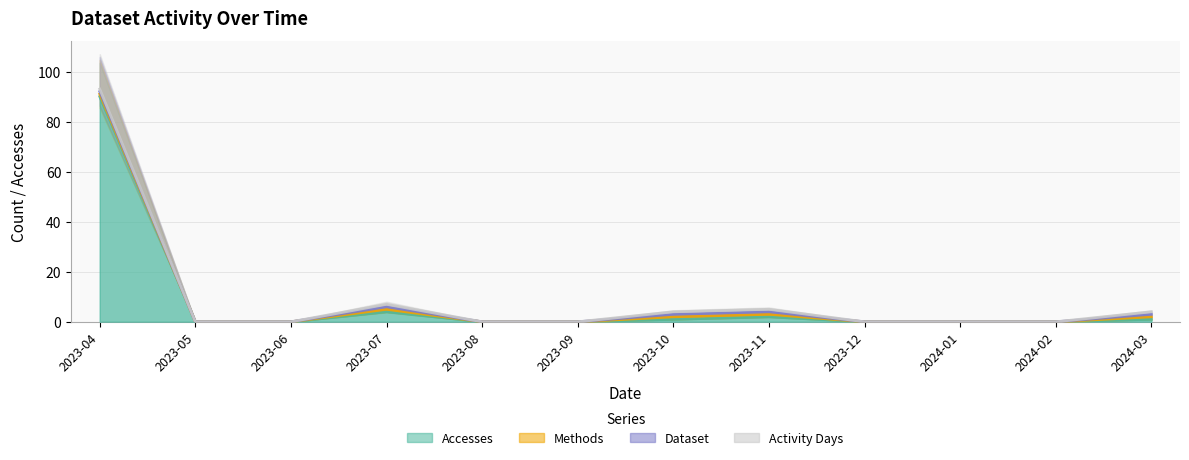

Does the chart display data point markers on the line(s)?

No